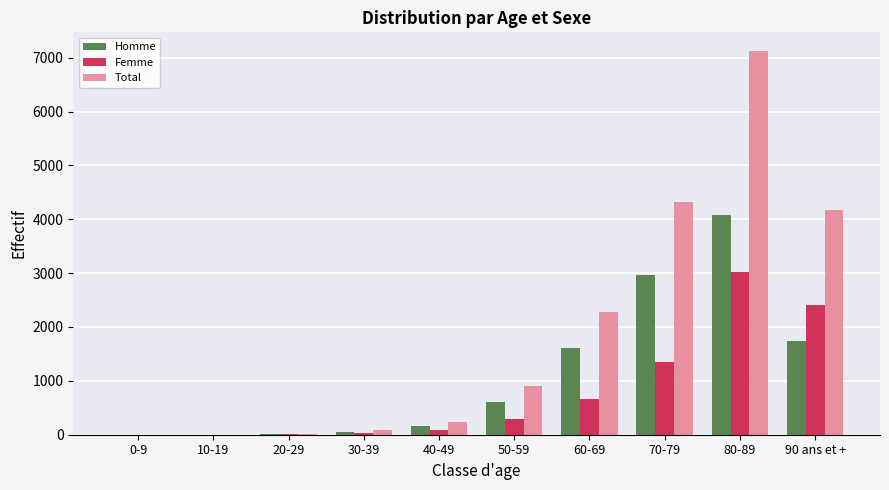

Is the value of Femme at 50-59 greater than the value of Homme at 0-9?

Yes